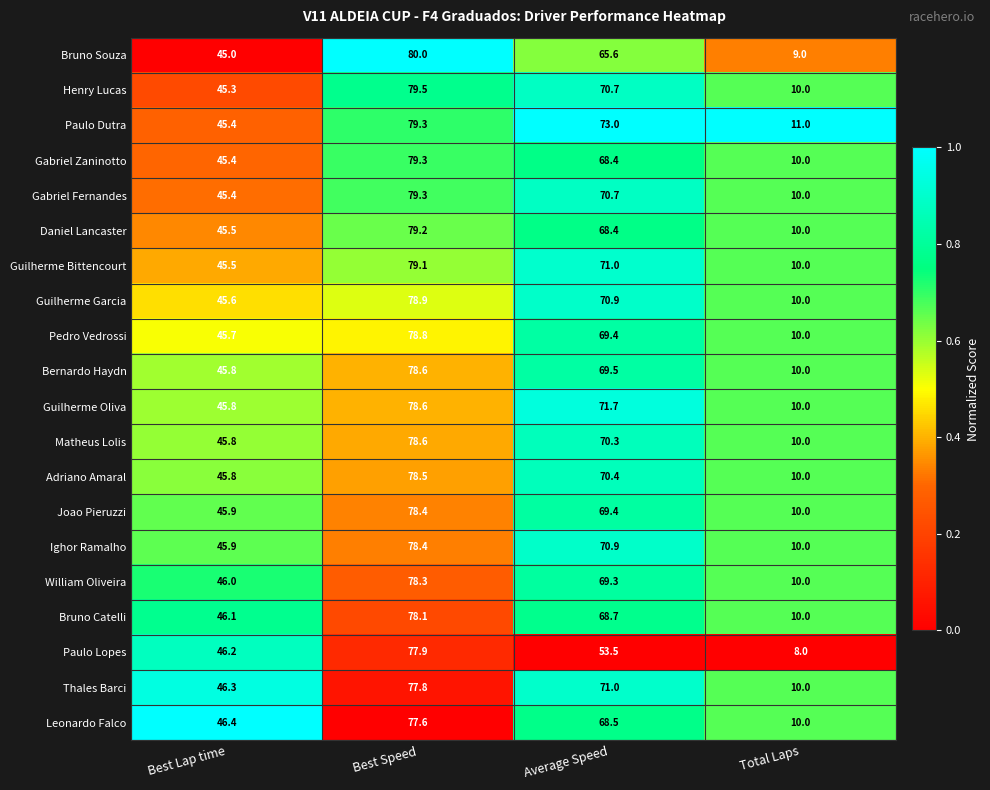

What is the average value of the Leonardo Falco series?

50.6